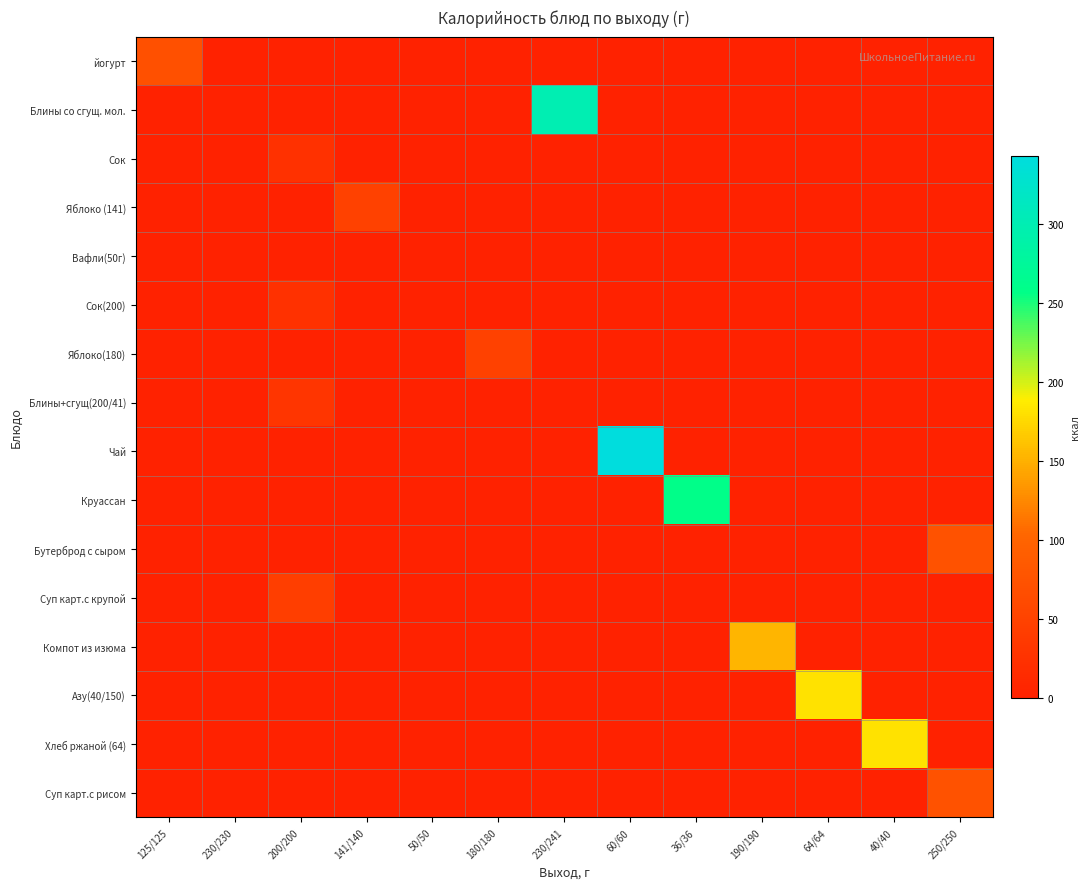

What is the difference between the highest and lowest values at 40/40?

181